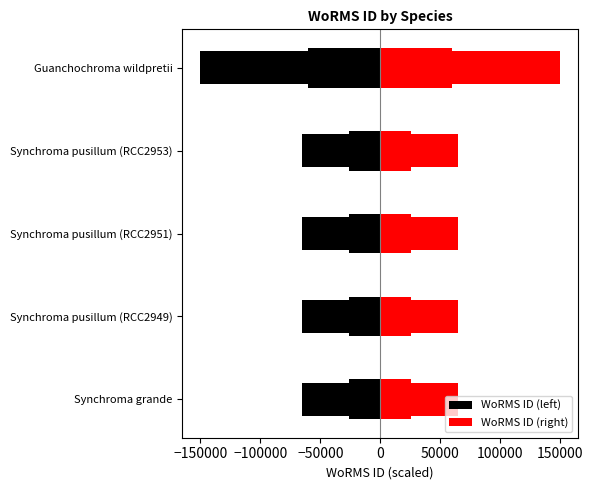

Between Synchroma grande and Synchroma pusillum (RCC2951), which series saw the biggest shift?

WoRMS ID (left)